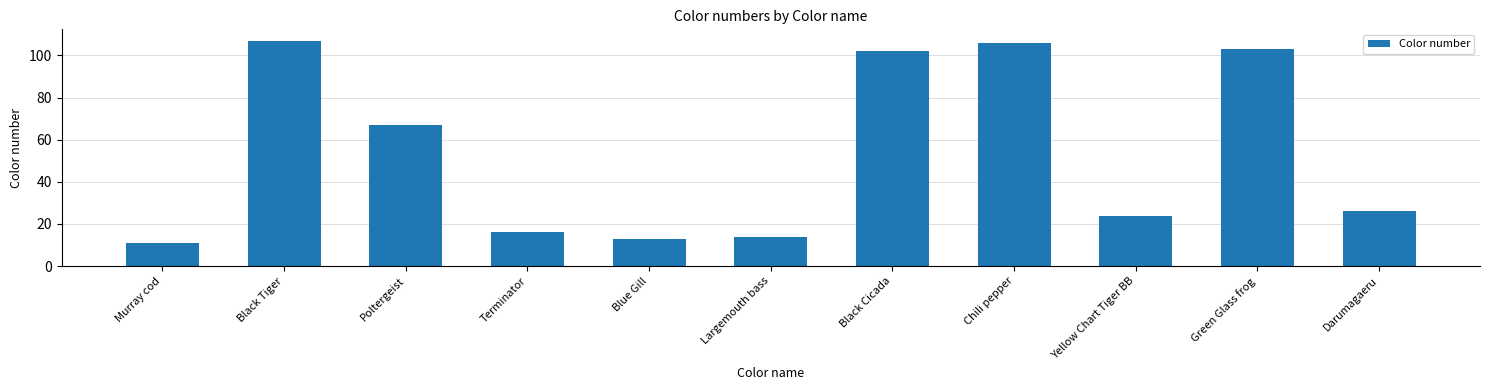

List the labels in order of value, smallest first.

Murray cod, Blue Gill, Largemouth bass, Terminator, Yellow Chart Tiger BB, Darumagaeru, Poltergeist, Black Cicada, Green Glass frog, Chili pepper, Black Tiger